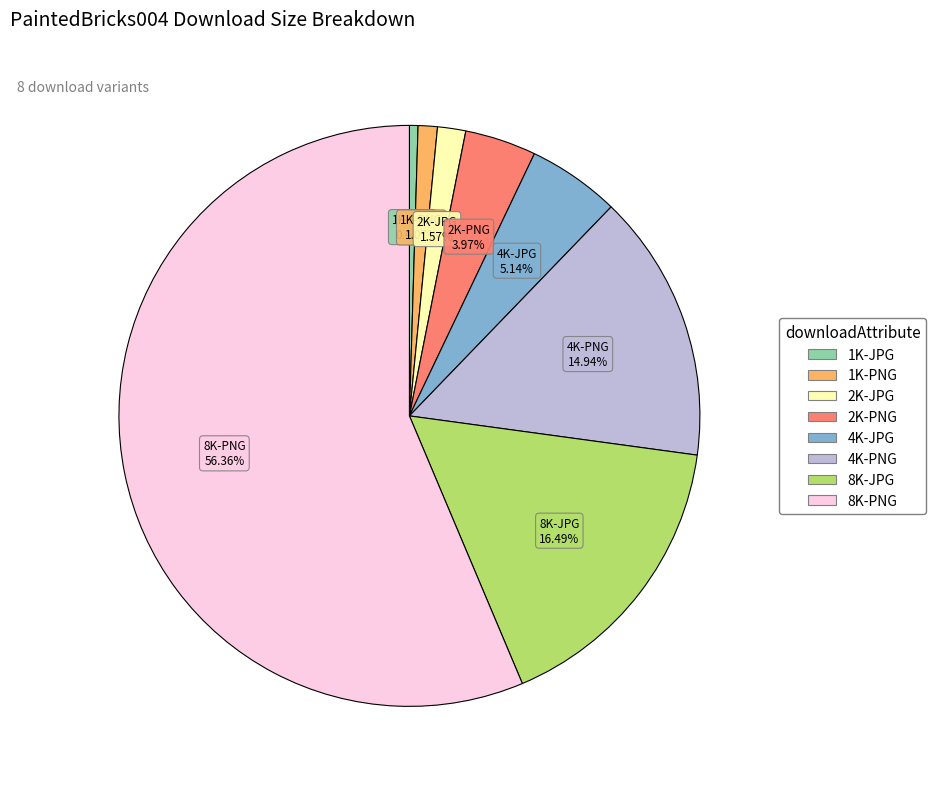

To the nearest percent, what percentage of the pie is 4K-JPG?

5%